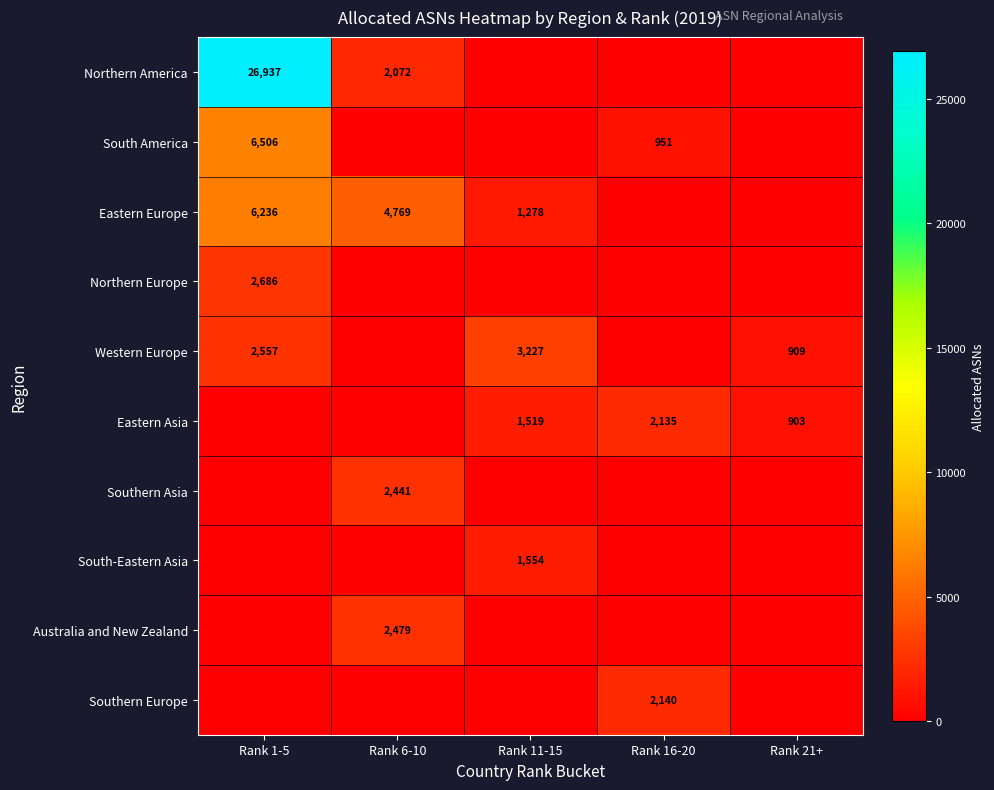

What is the difference between the highest and lowest values at Rank 6-10?

4769